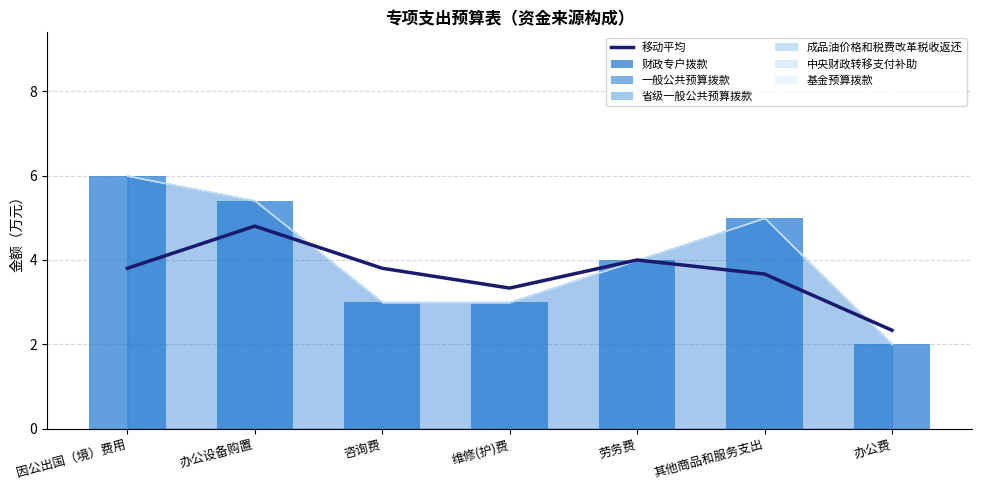

List the series in order of their peak value, highest first.

财政专户拨款, 一般公共预算拨款, 省级一般公共预算拨款, 成品油价格和税费改革税收返还, 中央财政转移支付补助, 基金预算拨款